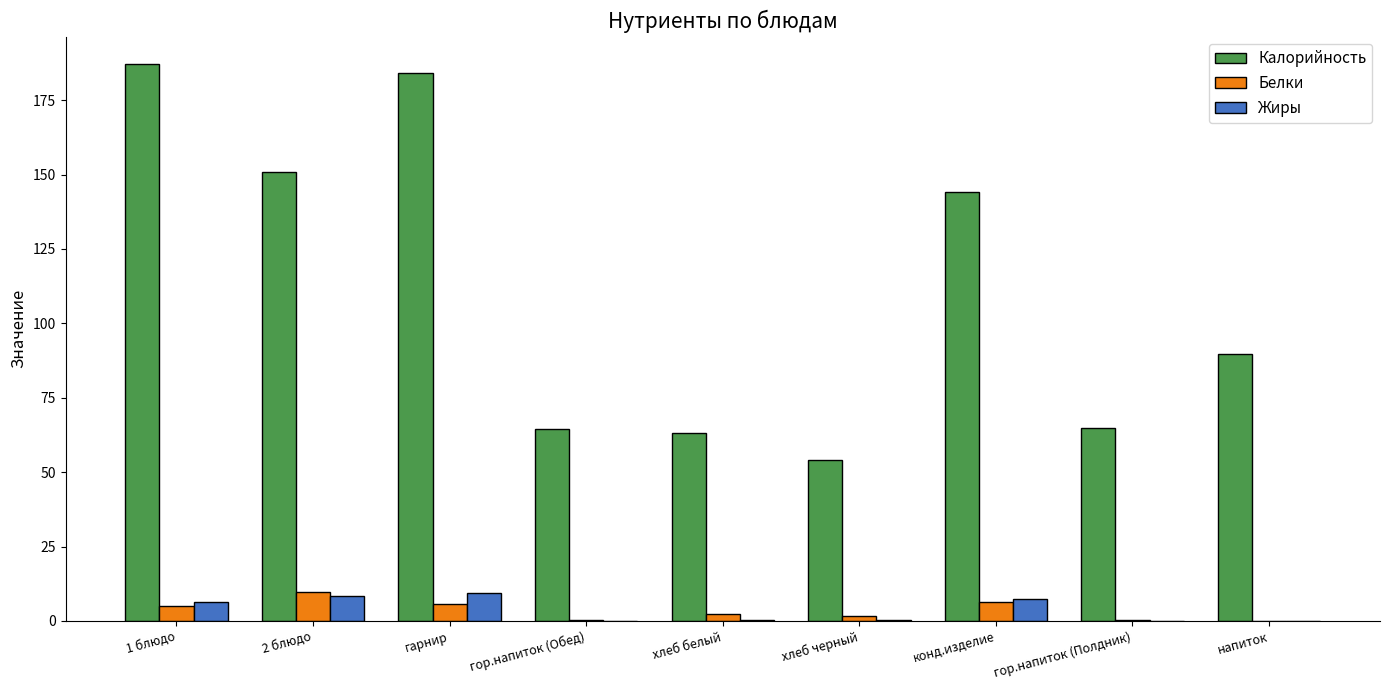

Between 2 блюдо and гарнир, which series saw the biggest shift?

Калорийность